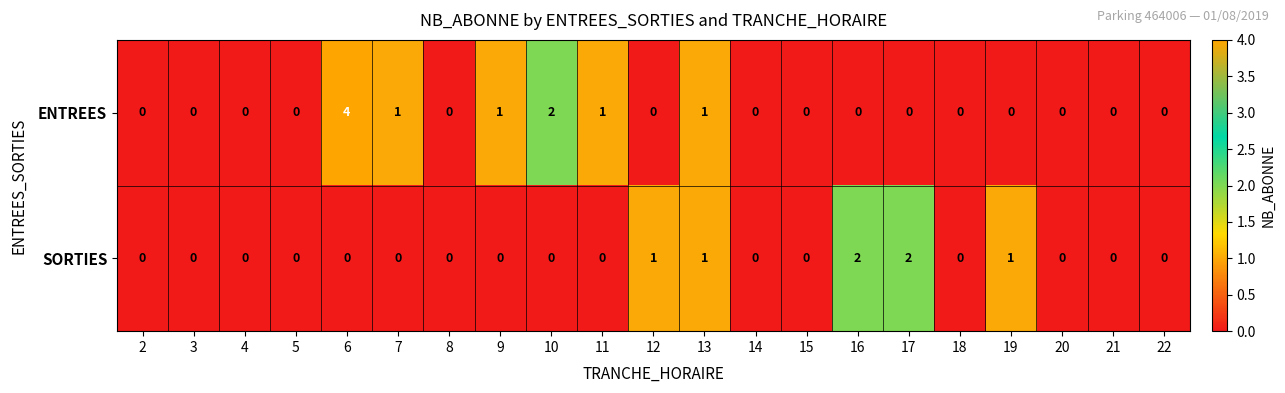

How many SORTIES values are between 0 and 1?

19